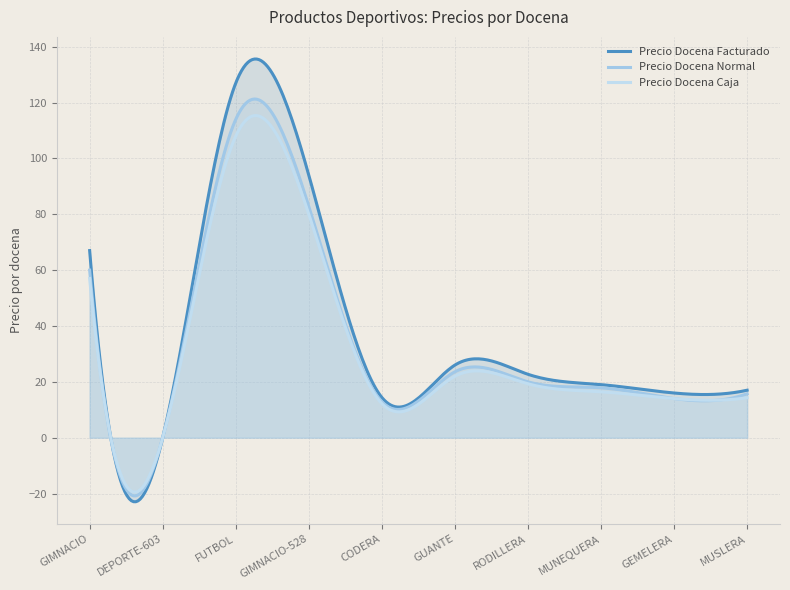

What is the value of the Precio Docena Normal point at the 7th from the left?

20.0